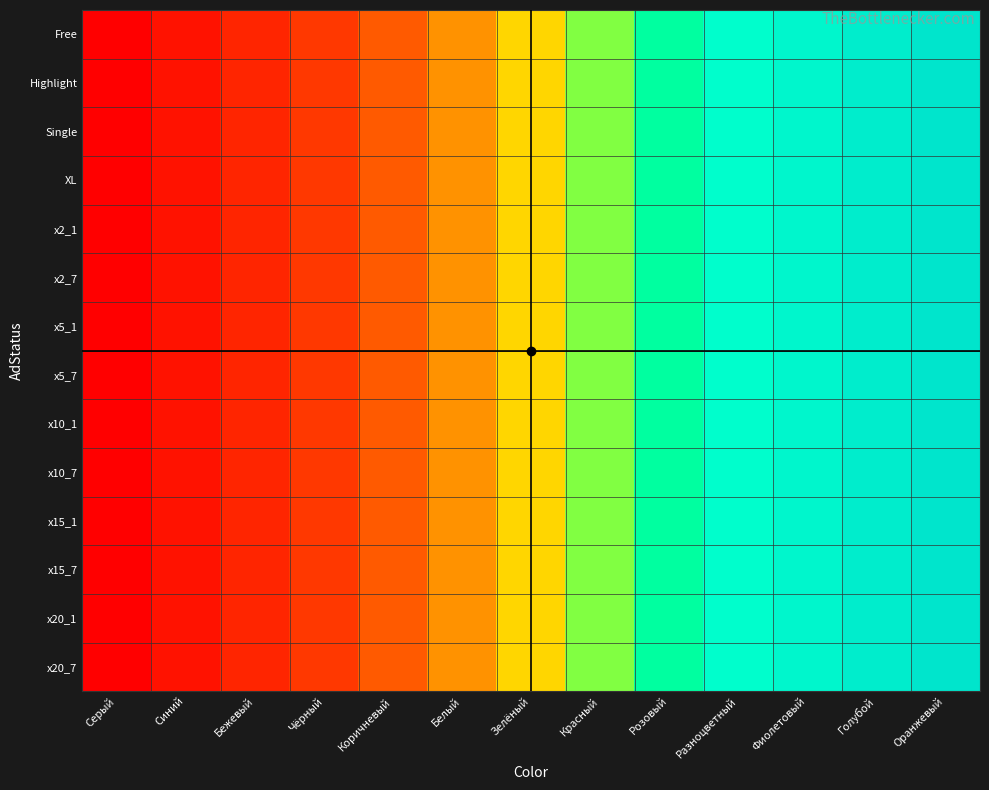

What is the smallest value displayed?

36.0